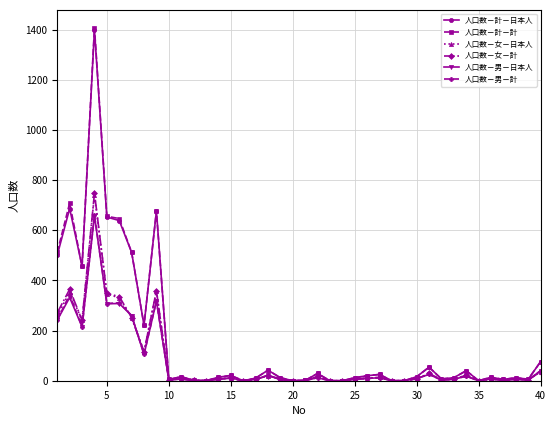

Which series has the largest range (max minus min)?

人口数－計－計